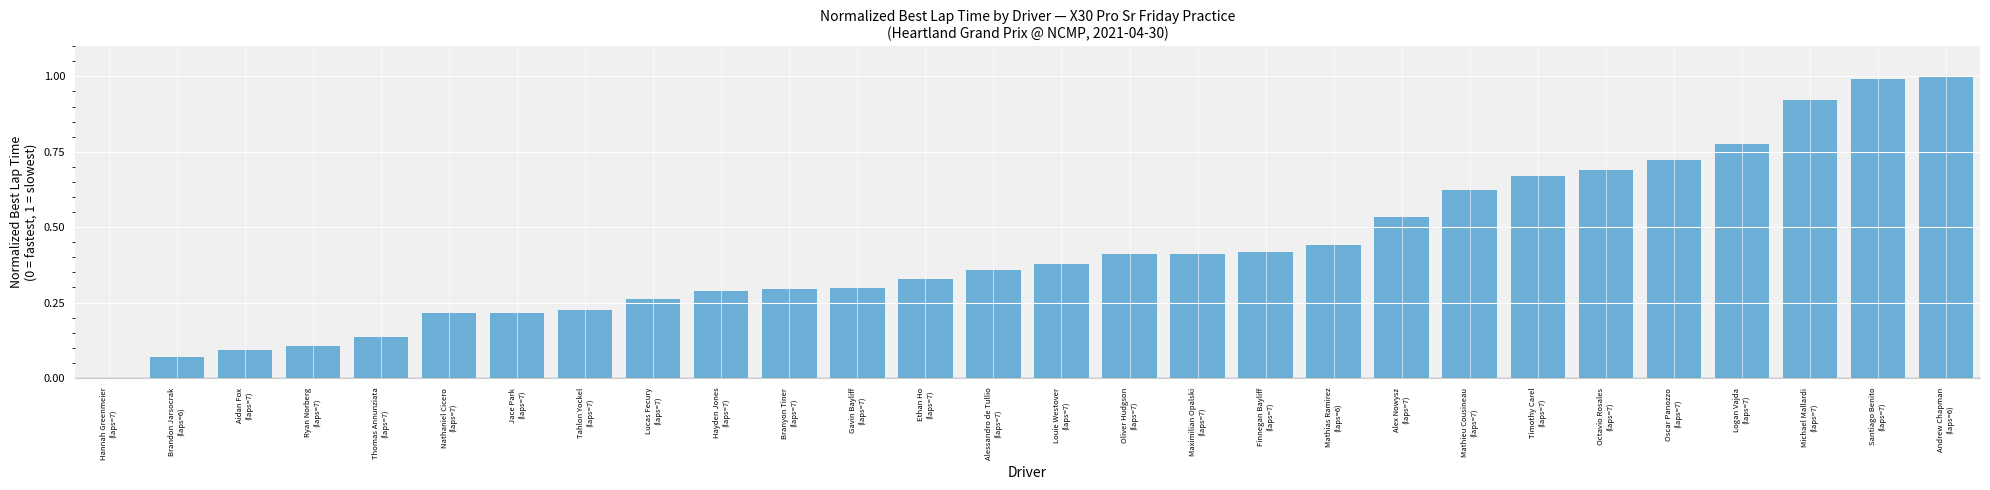

What is the sum of all values?

11.9